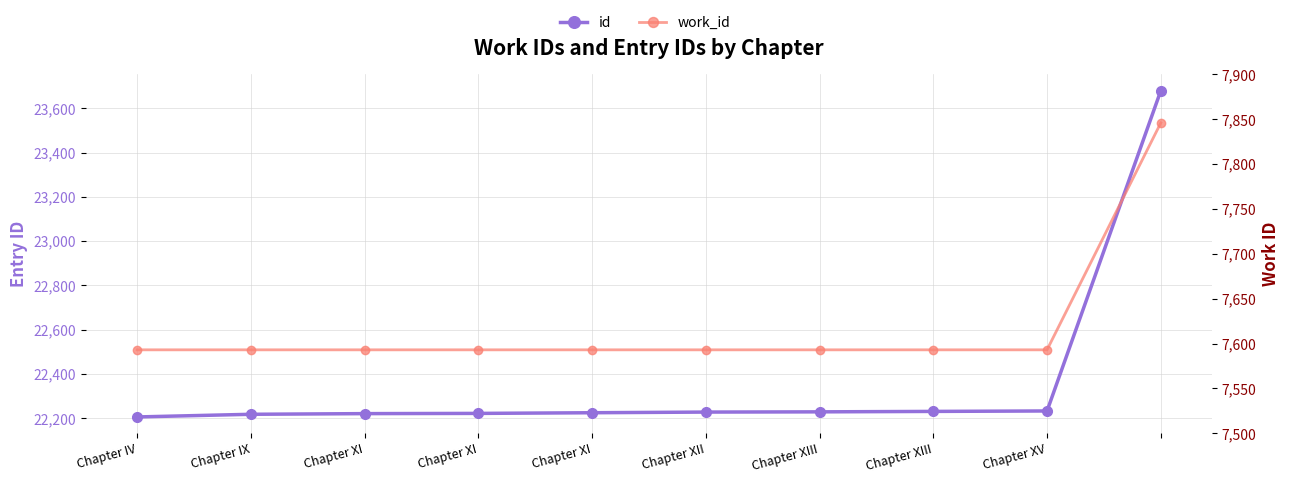

How many lines are shown in the chart?

2